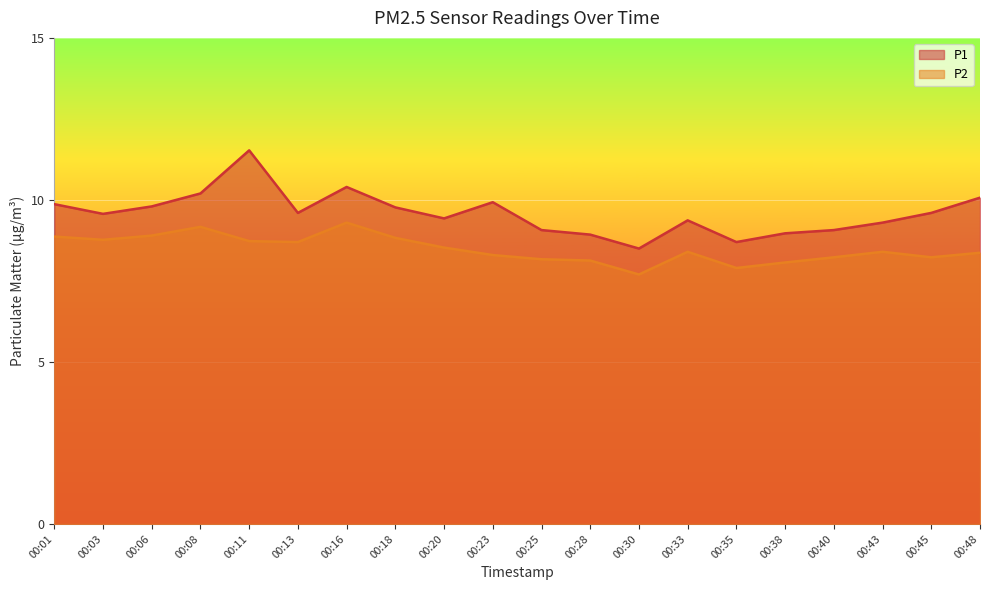

Rank the series at 00:11 from highest to lowest value.

P1, P2